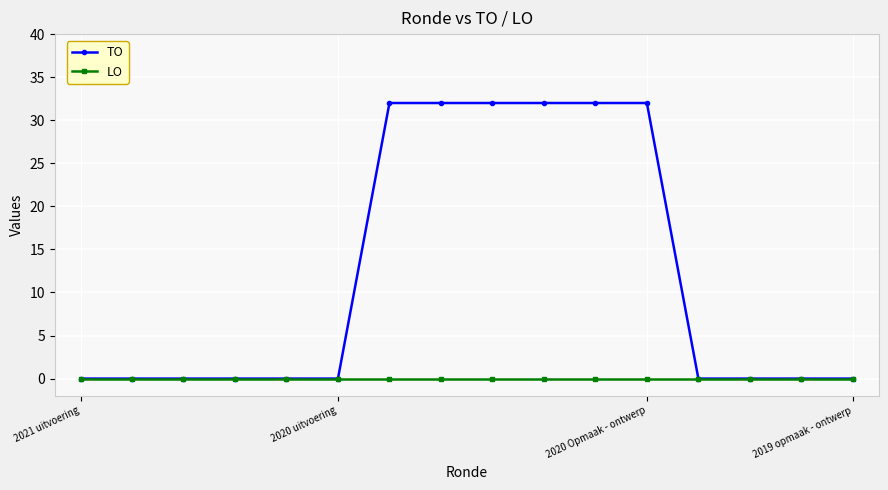

How many distinct data groups are displayed?

2